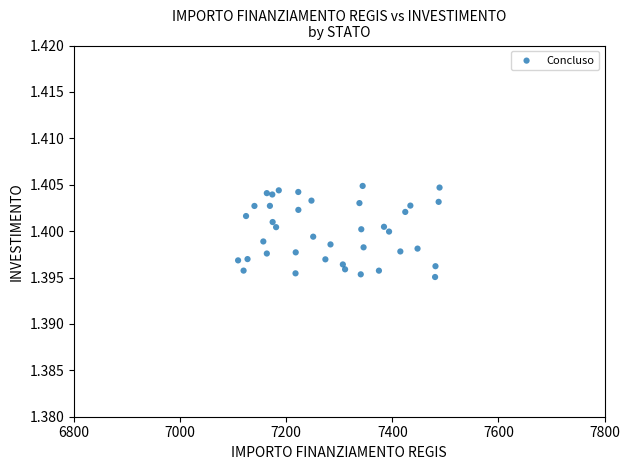

What is the range of X values (max minus min)?

379.7